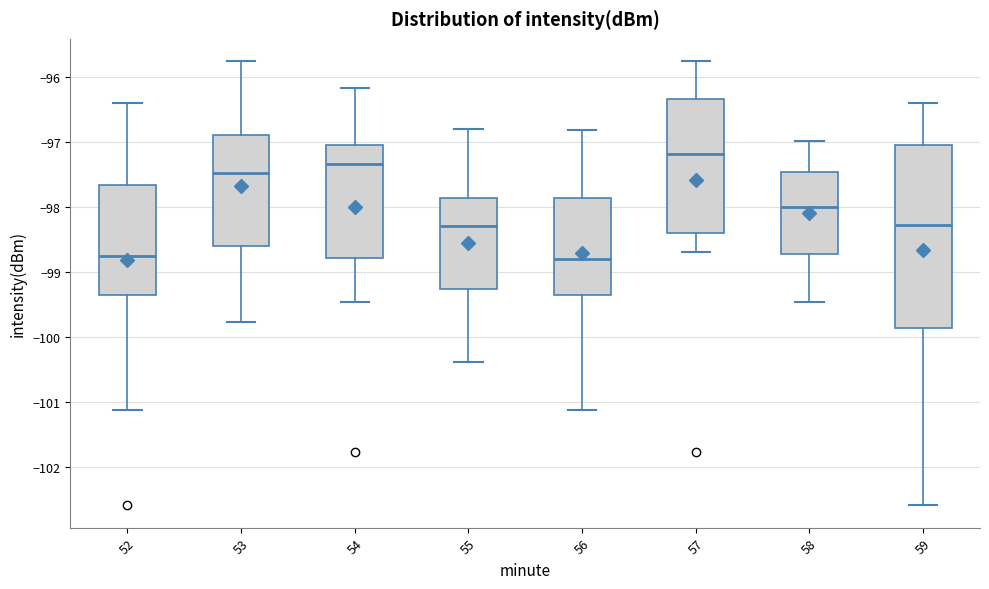

Reading left to right, read every box against the y-axis: the position of its median line, the range the box covers, and the ends of its whiskers. The values are not printed on the chart, so give them approximately, as read against the axis.

52: median -98.7, box -99.3 to -97.7, whiskers -101.1 to -96.4
53: median -97.5, box -98.6 to -96.9, whiskers -99.8 to -95.7
54: median -97.3, box -98.8 to -97.0, whiskers -99.5 to -96.2
55: median -98.3, box -99.3 to -97.9, whiskers -100.4 to -96.8
56: median -98.8, box -99.3 to -97.9, whiskers -101.1 to -96.8
57: median -97.2, box -98.4 to -96.3, whiskers -98.7 to -95.7
58: median -98.0, box -98.7 to -97.5, whiskers -99.5 to -97.0
59: median -98.3, box -99.9 to -97.0, whiskers -102.6 to -96.4